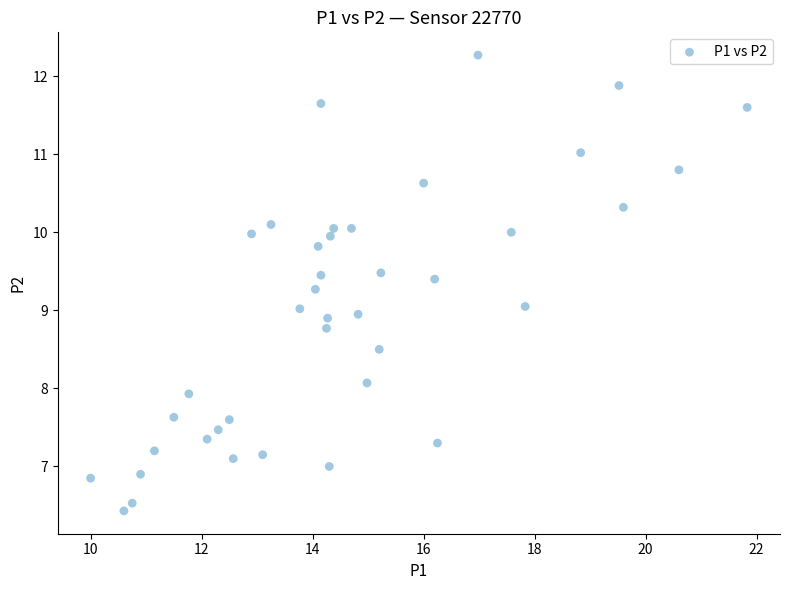

What is the range of X values (max minus min)?

11.8